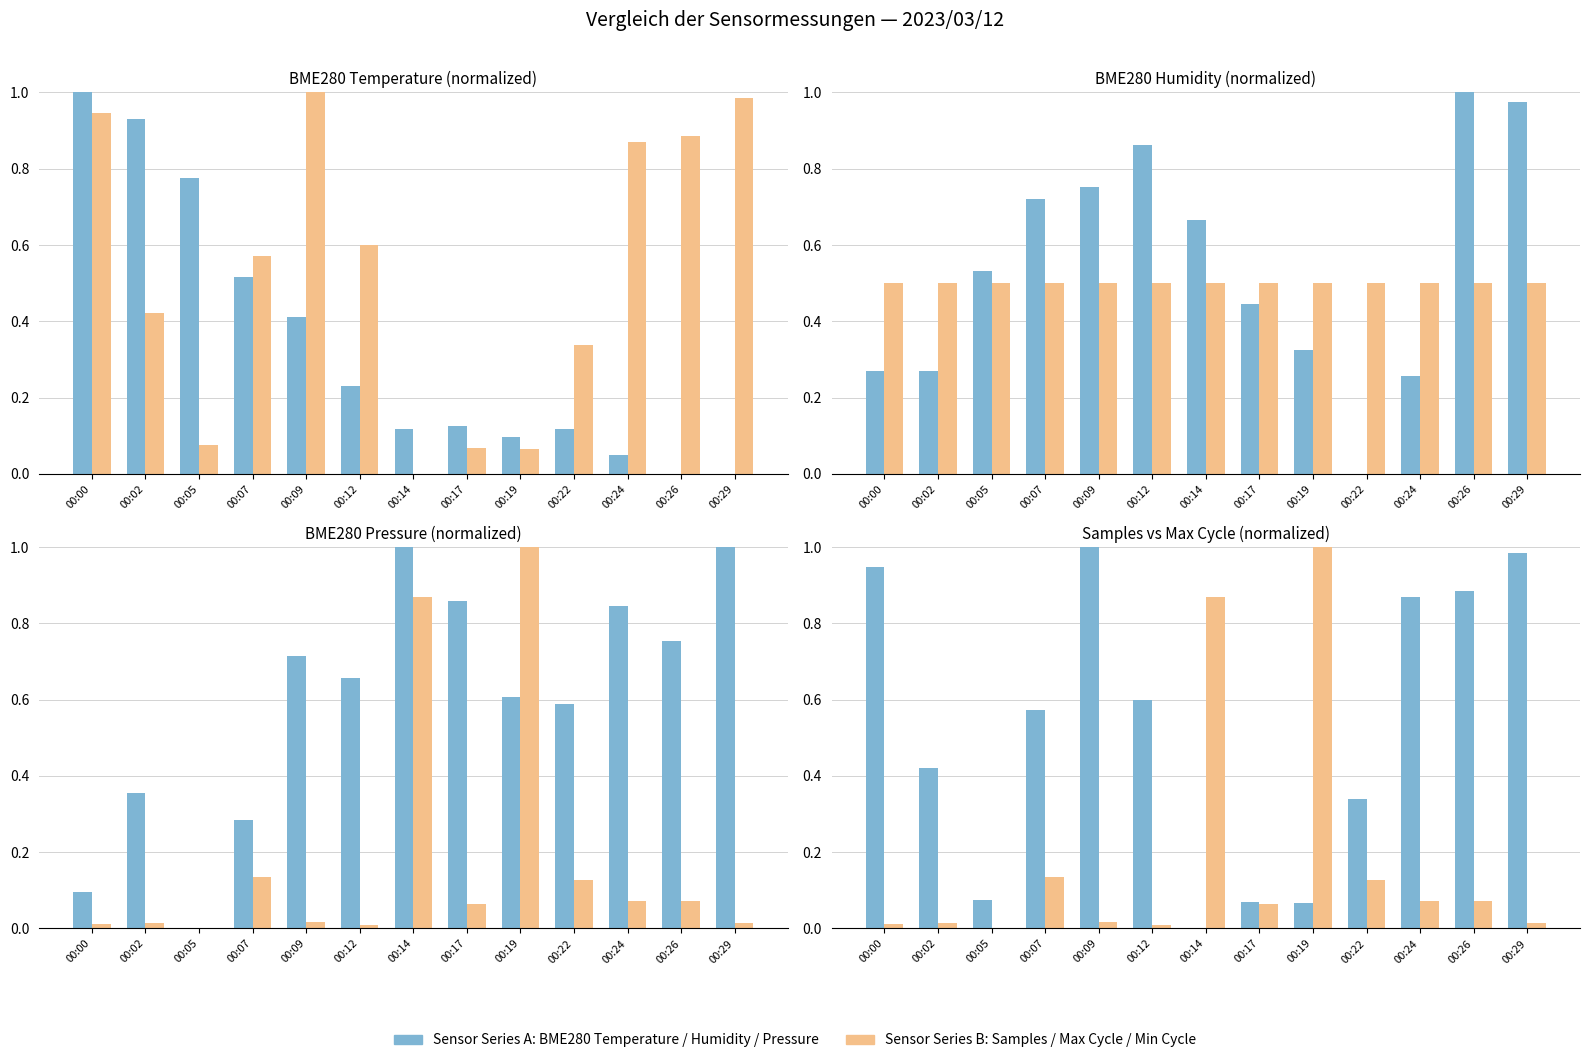

Reading left to right, what are all the values shown in this chart?

Sensor Series A: 00:00=0.9	00:02=0.4	00:05=0.1	00:07=0.6	00:09=1.0	00:12=0.6	00:14=0.0	00:17=0.1	00:19=0.1	00:22=0.3	00:24=0.9	00:26=0.9	00:29=1.0
Sensor Series B: 00:00=0.0	00:02=0.0	00:05=0.0	00:07=0.1	00:09=0.0	00:12=0.0	00:14=0.9	00:17=0.1	00:19=1.0	00:22=0.1	00:24=0.1	00:26=0.1	00:29=0.0